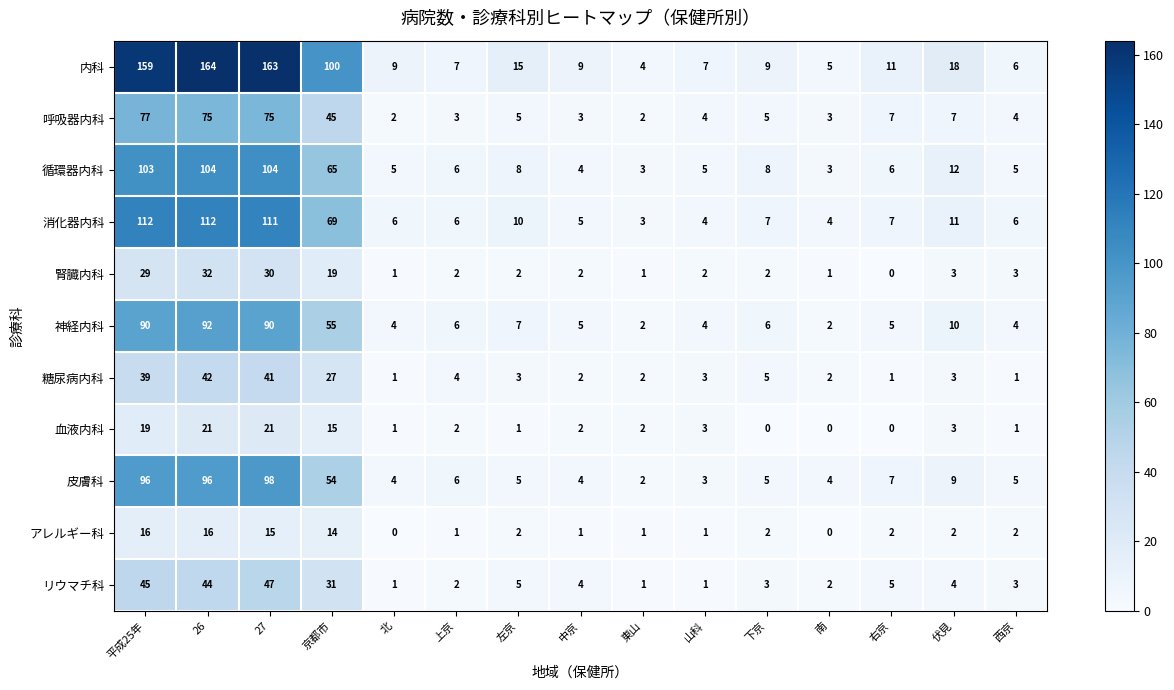

True or false: 血液内科 has a value of 22 at 京都市.

False